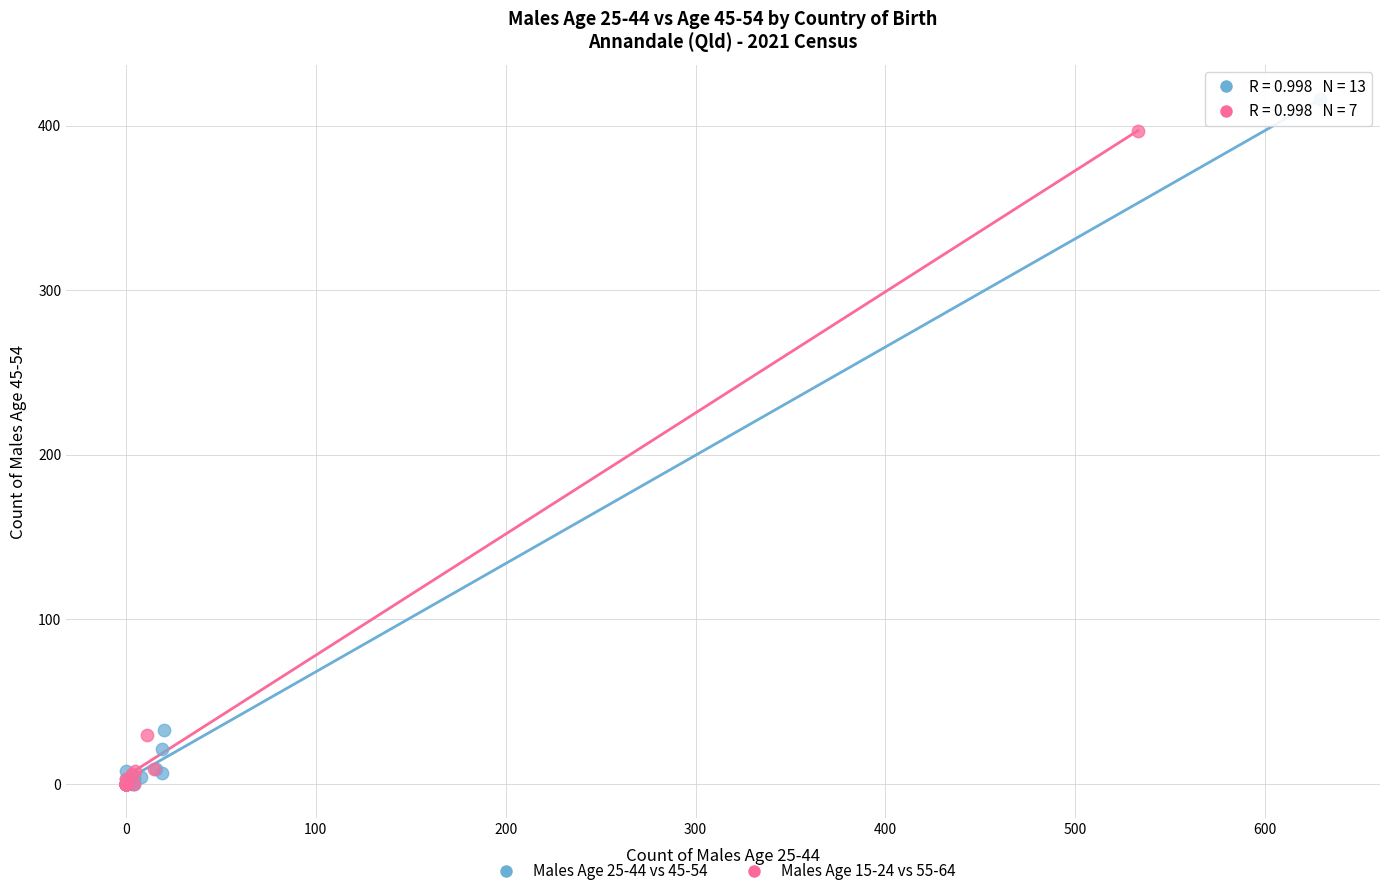

Which series has the largest Y range (max minus min)?

Males Age 25-44 vs 45-54